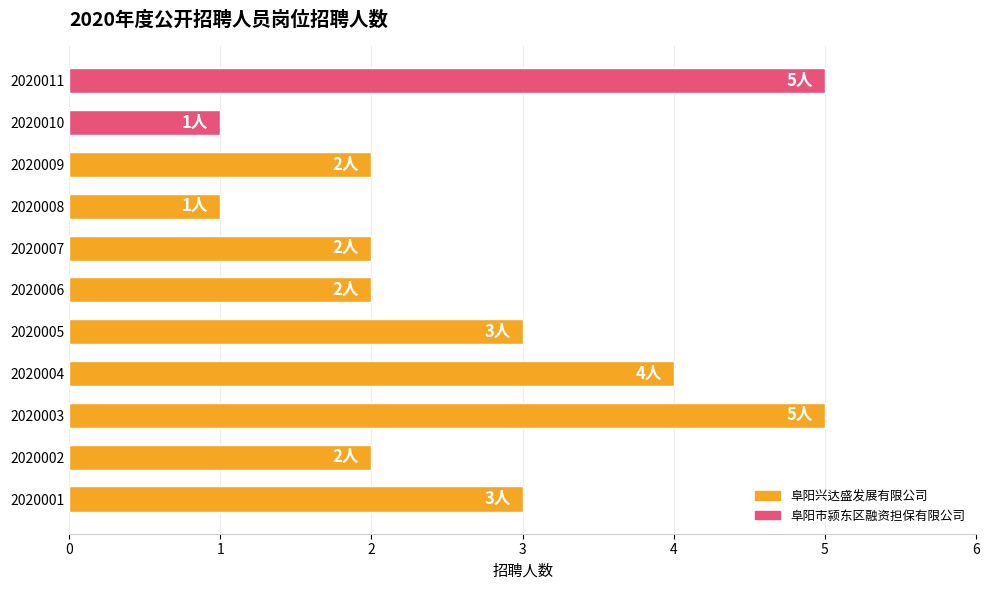

Does the chart contain stacked bars?

No